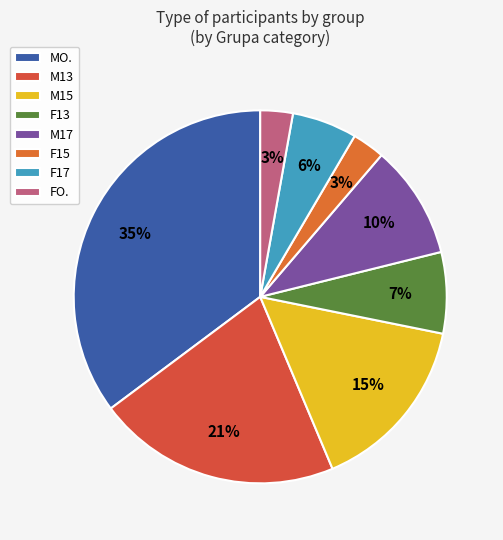

How many slices are in this pie chart?

8